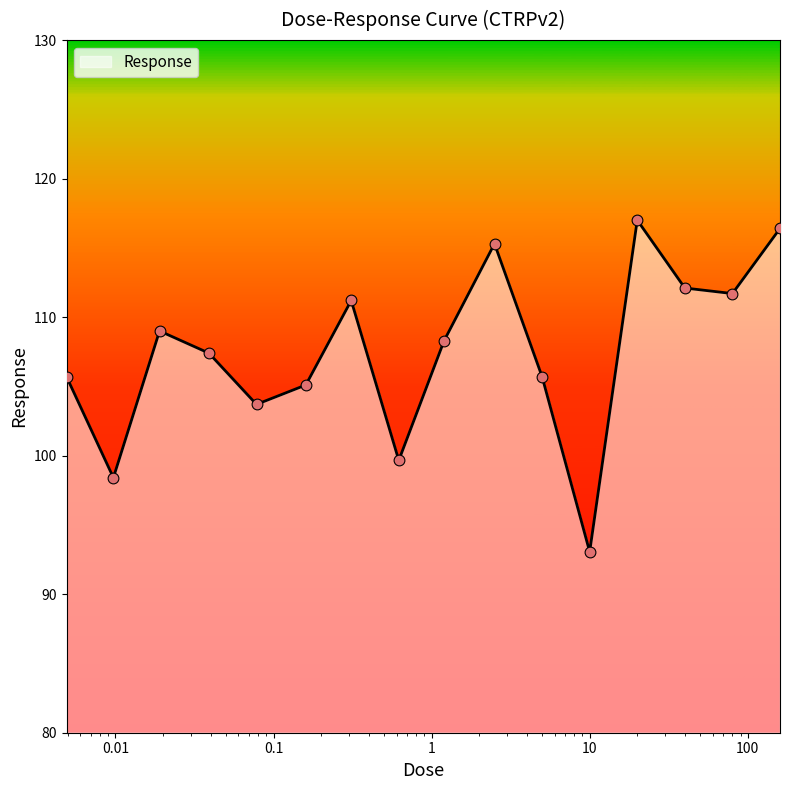

What is the maximum value shown in the chart?

117.0